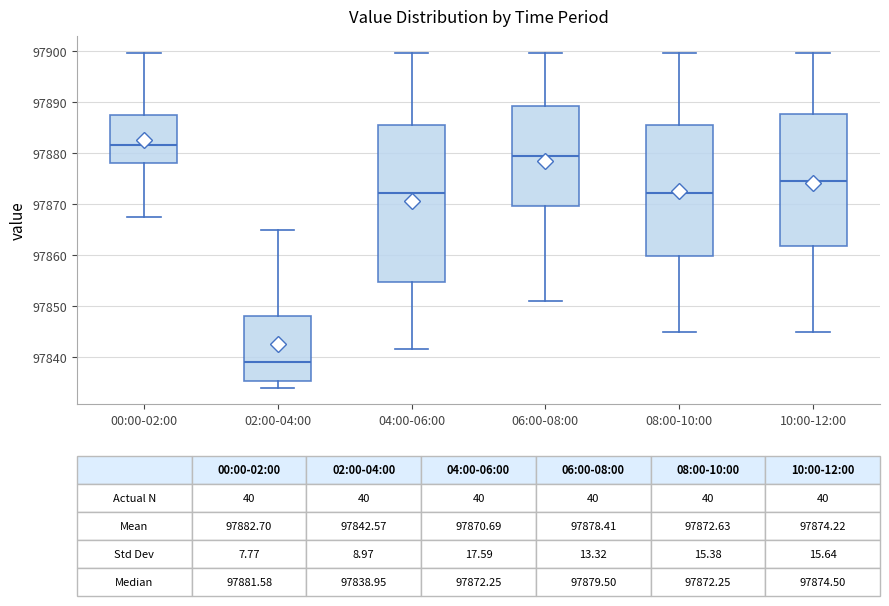

Which box is the tallest, from its lower edge to its upper edge?

04:00-06:00